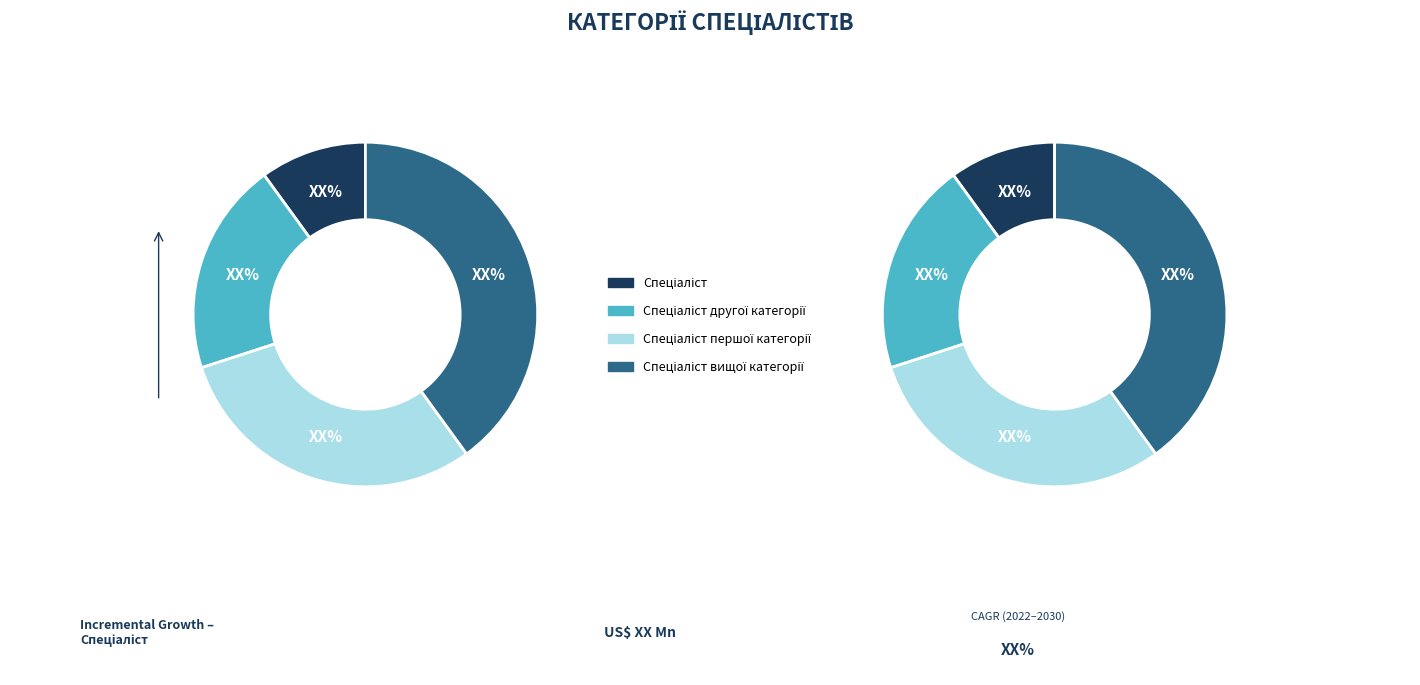

The Спеціаліст вищої категорії slice represents 40% of the pie. True or false?

True